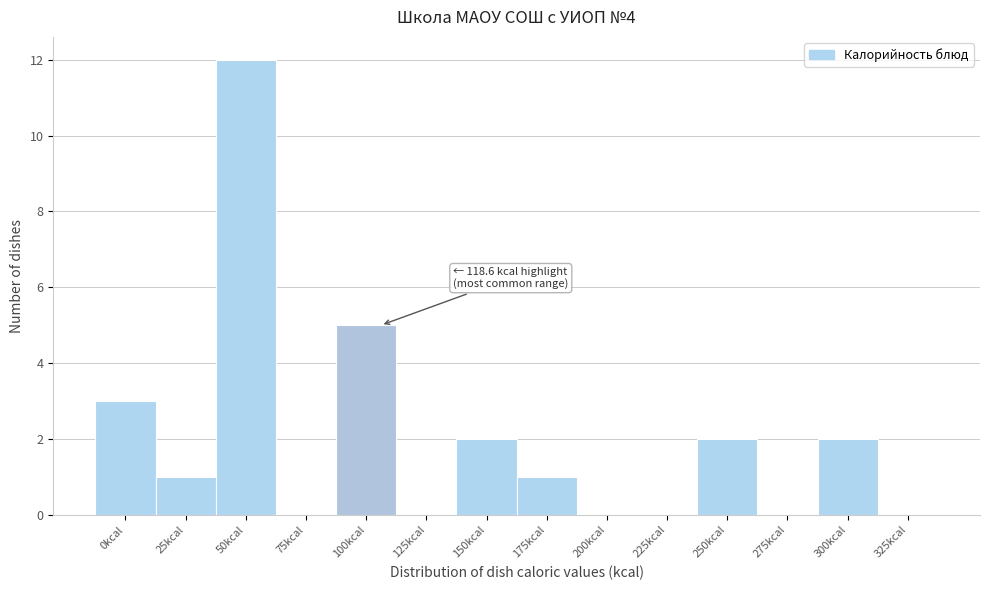

Reading left to right, list all the values displayed in this chart.

0kcal=3	25kcal=1	50kcal=12	75kcal=0	100kcal=5	125kcal=0	150kcal=2	175kcal=1	200kcal=0	225kcal=0	250kcal=2	275kcal=0	300kcal=2	325kcal=0